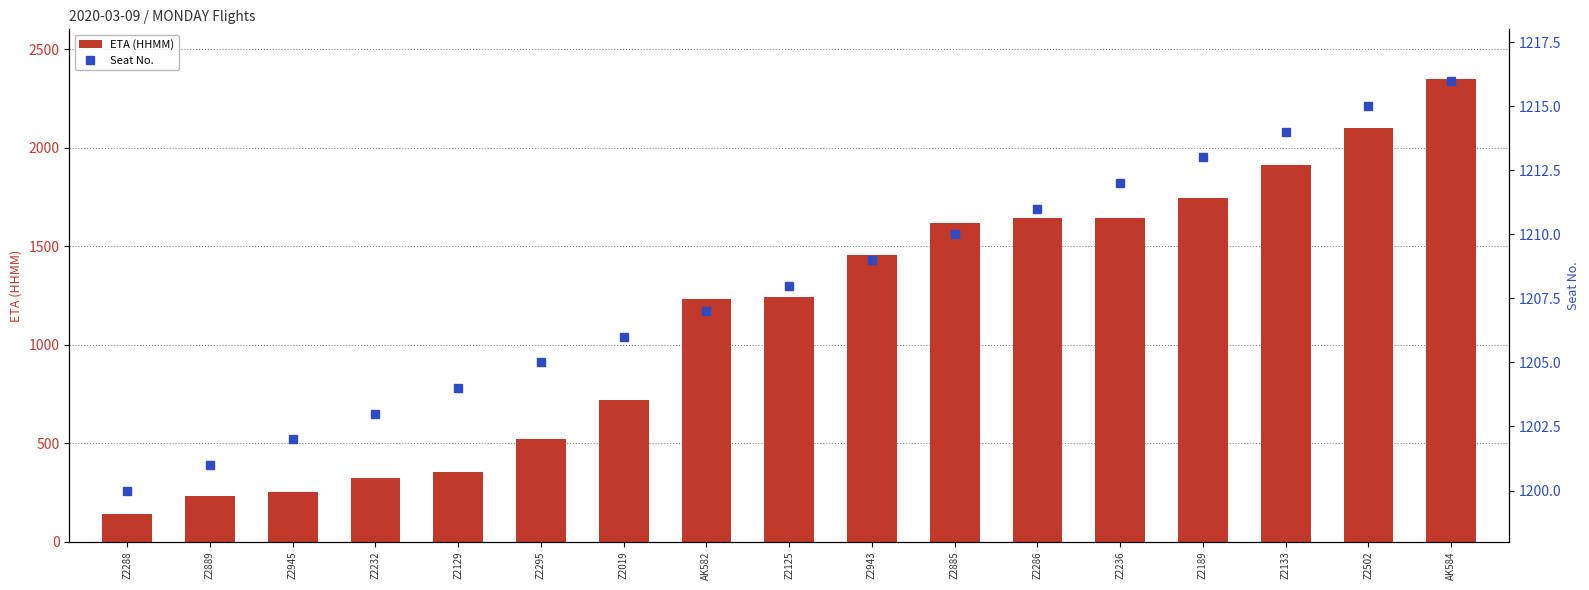

What is the label of the 11th bar from the left?

Z2885